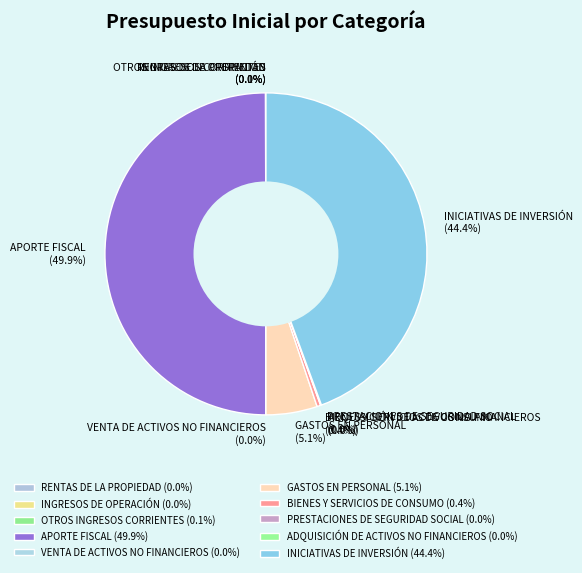

What percentage is NOT represented by APORTE FISCAL?

50.1%